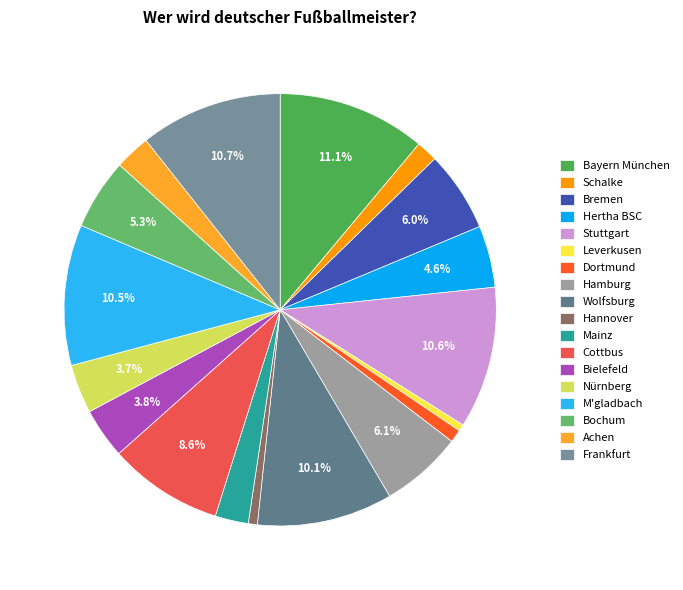

The Cottbus slice represents 1% of the pie. True or false?

False